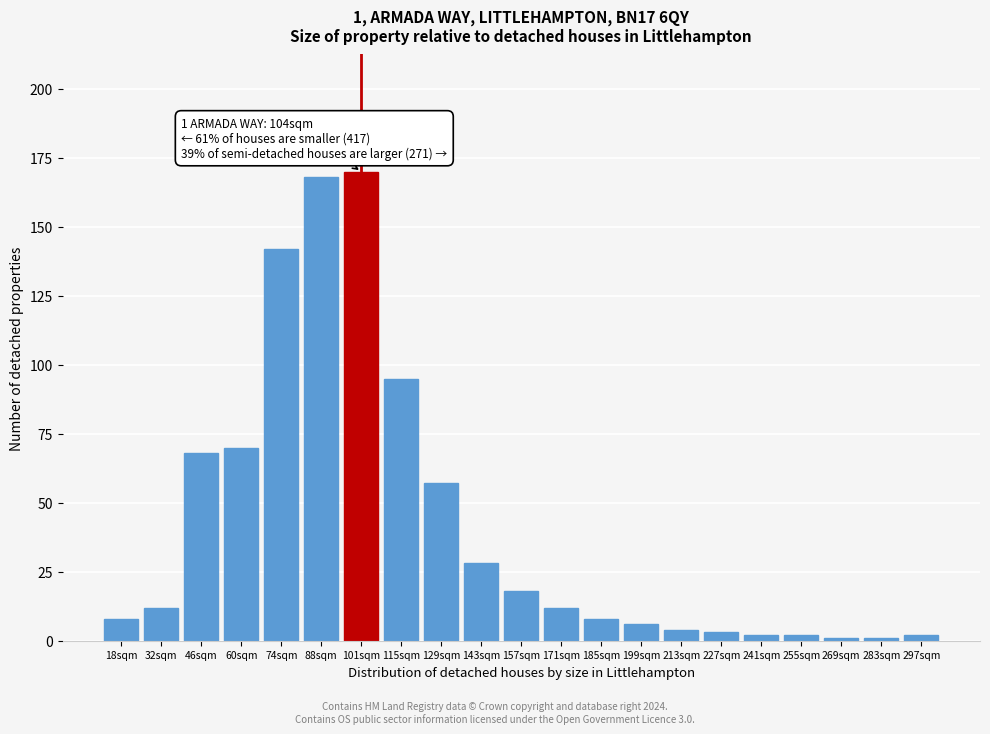

Reading left to right, transcribe all the data shown in this chart.

8	12	68	70	142	168	170	95	57	28	18	12	8	6	4	3	2	2	1	1	2